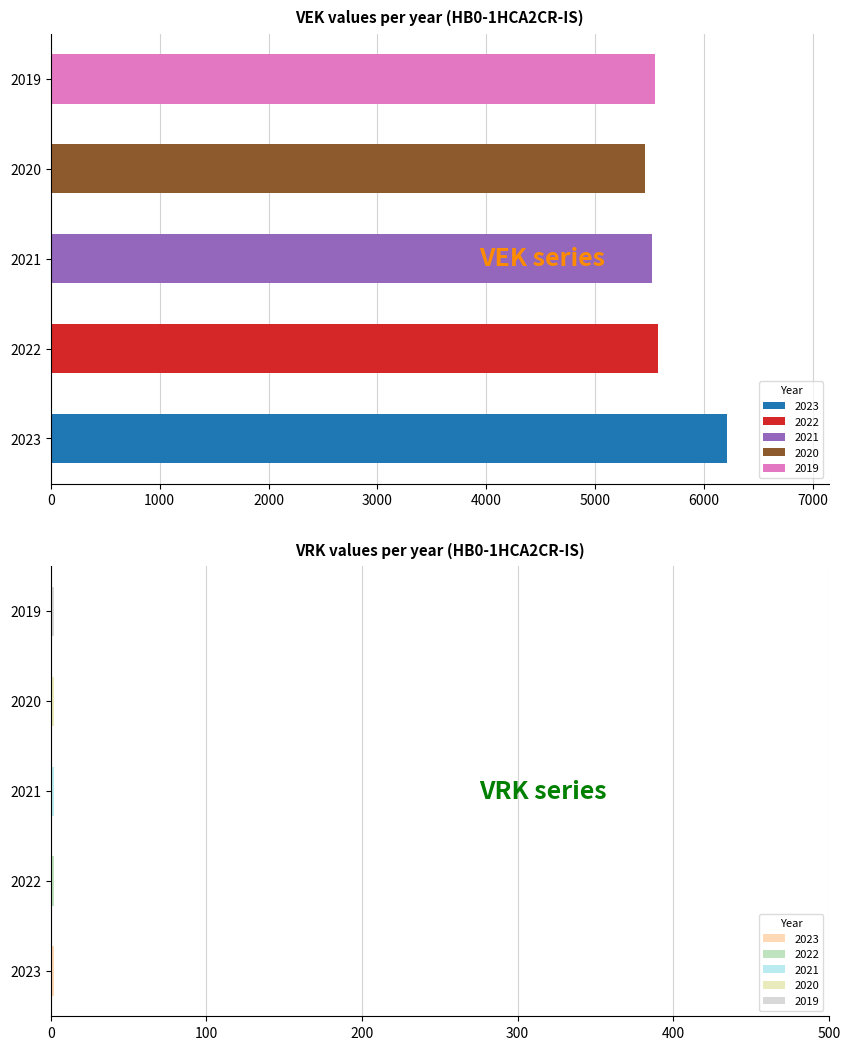

Reading right to left, what are all the values shown in this chart?

VEK: 2019=5550	2020=5459	2021=5521	2022=5580	2023=6213
VRK: 2019=0	2020=0	2021=0	2022=0	2023=0